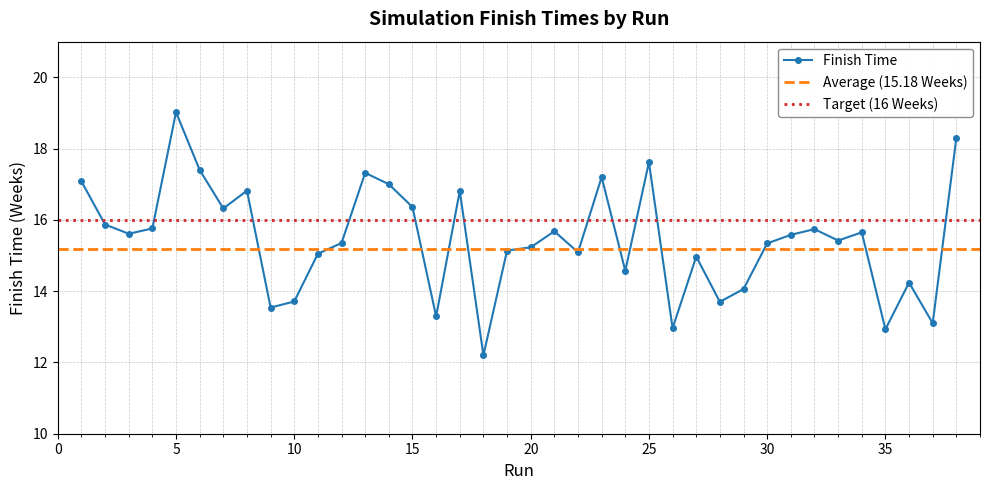

True or false: the data shows 20.1 at 22.

False